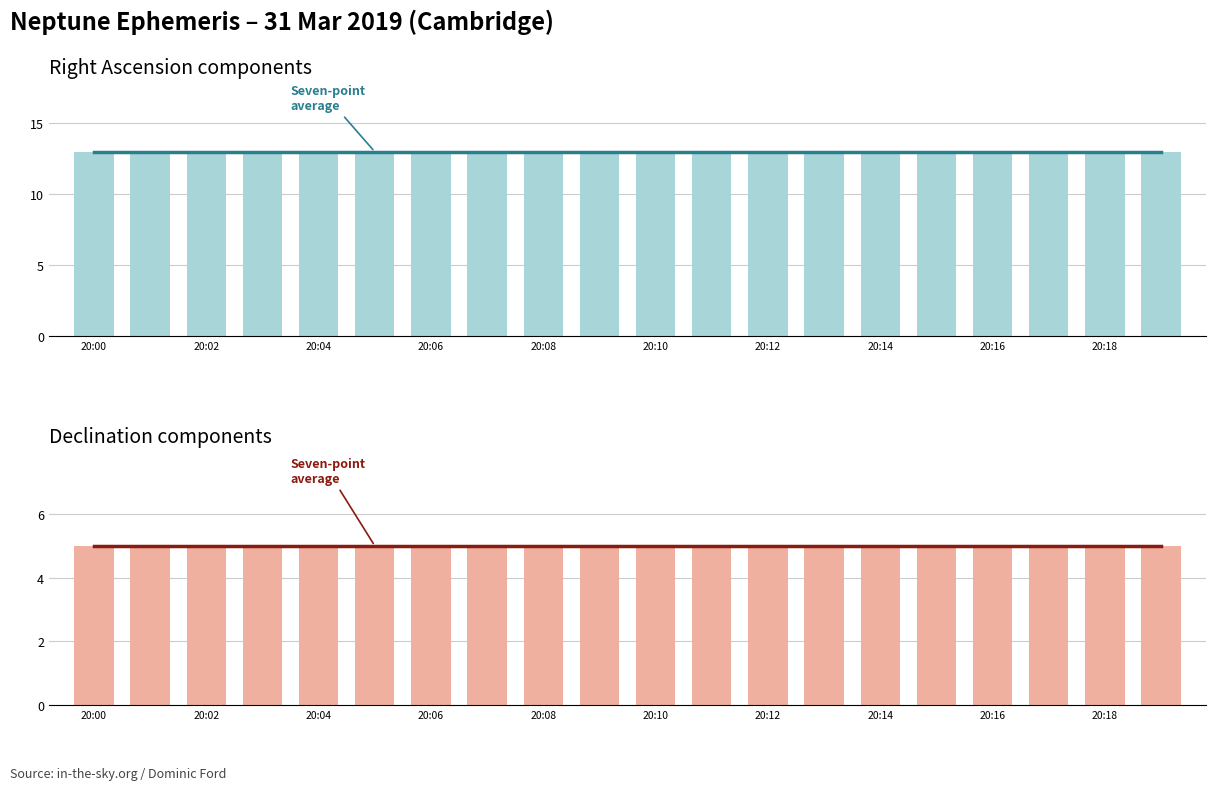

Reading left to right, extract all data points from this chart.

7-point average: 5	5	5	5	5	5	5	5	5	5	5	5	5	5	5	5	5	5	5	5
Right Ascension (min): 13	13	13	13	13	13	13	13	13	13	13	13	13	13	13	13	13	13	13	13
Declination (min): 5	5	5	5	5	5	5	5	5	5	5	5	5	5	5	5	5	5	5	5